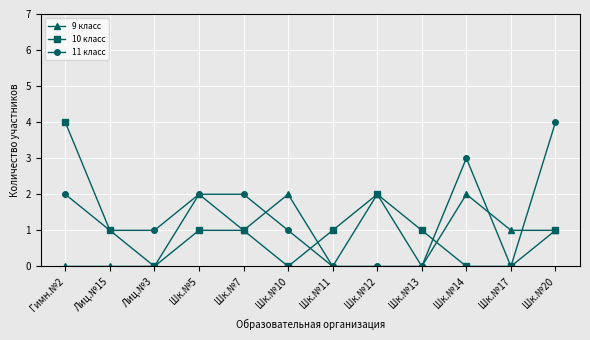

What is the highest value of the 10 класс series?

4